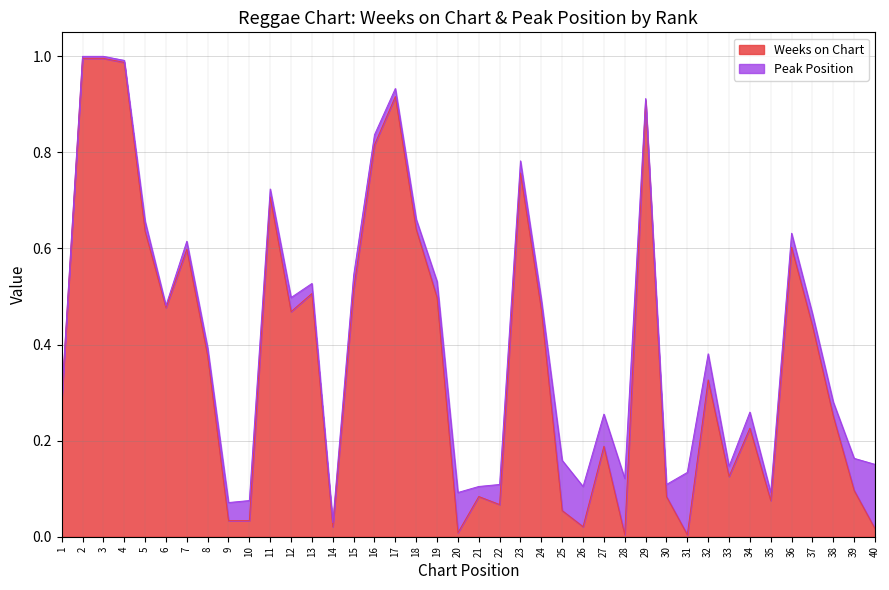

Does the chart display data point markers on the line(s)?

No